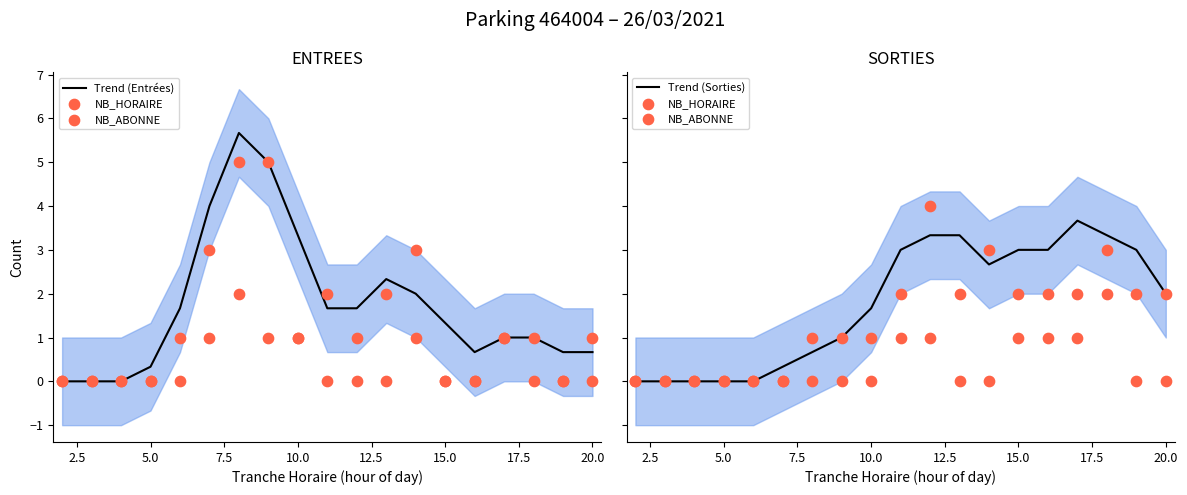

At how many categories does at least one series exceed 4?

2